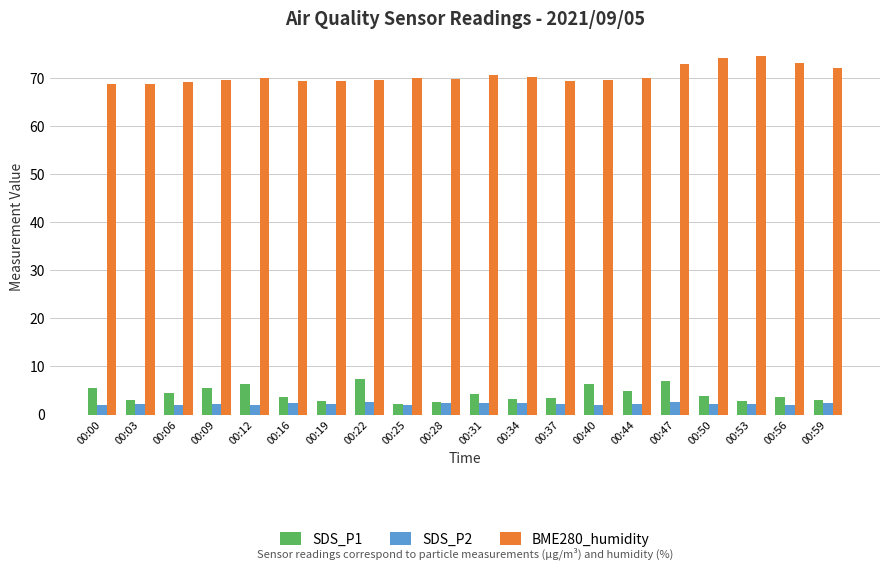

How many bars are there in total?

60